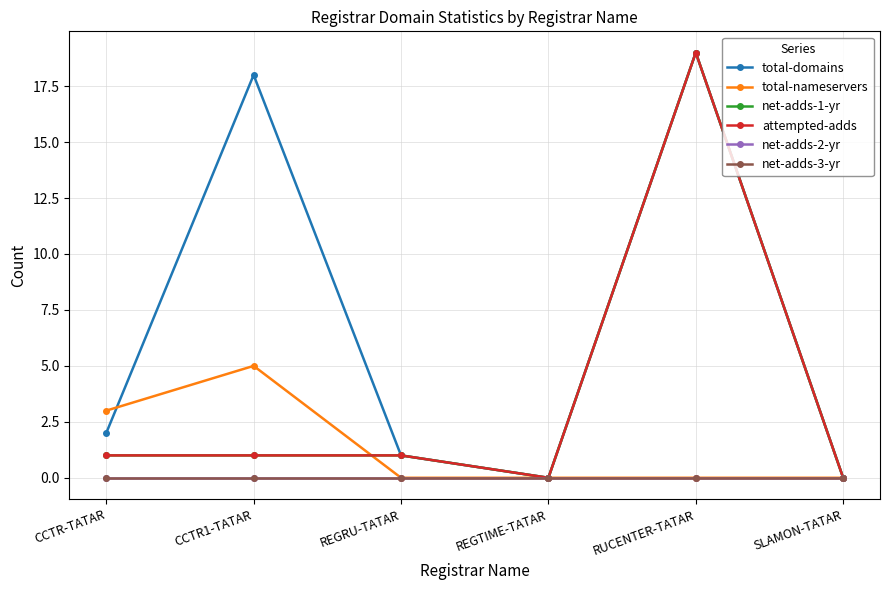

Does the chart have visible grid lines?

Yes